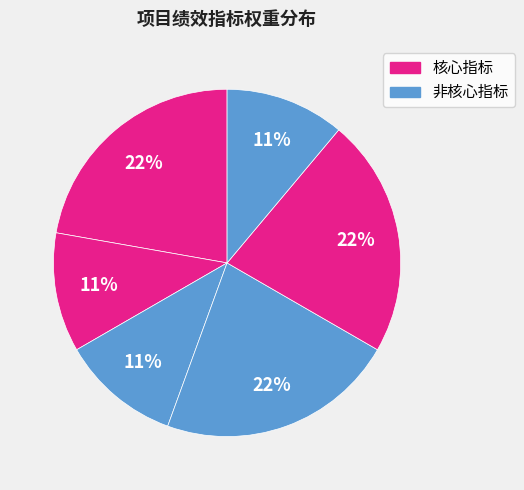

Count the number of slices in the pie.

6